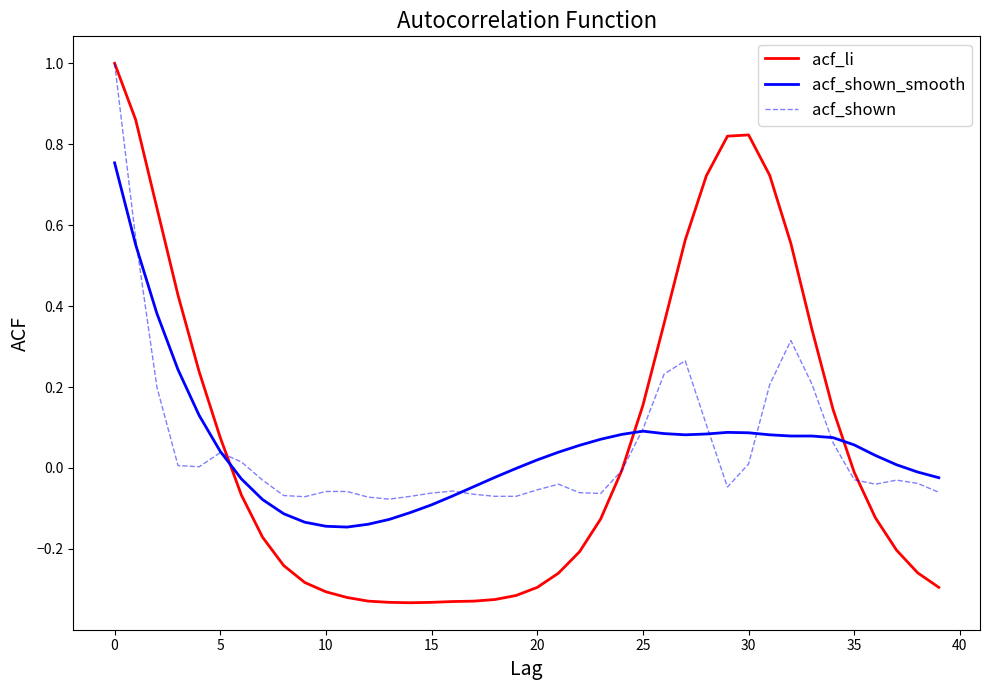

What is the maximum value for acf_shown?

1.0